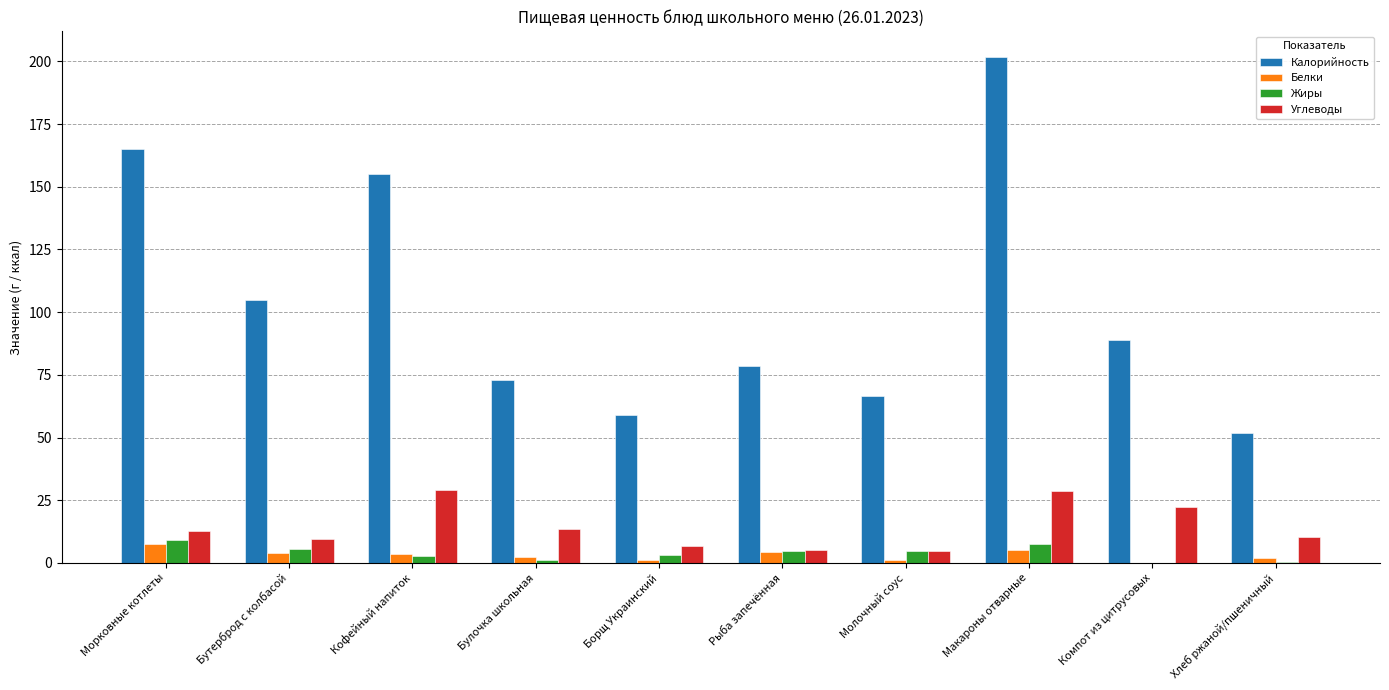

What is the highest value of the Жиры series?

9.3